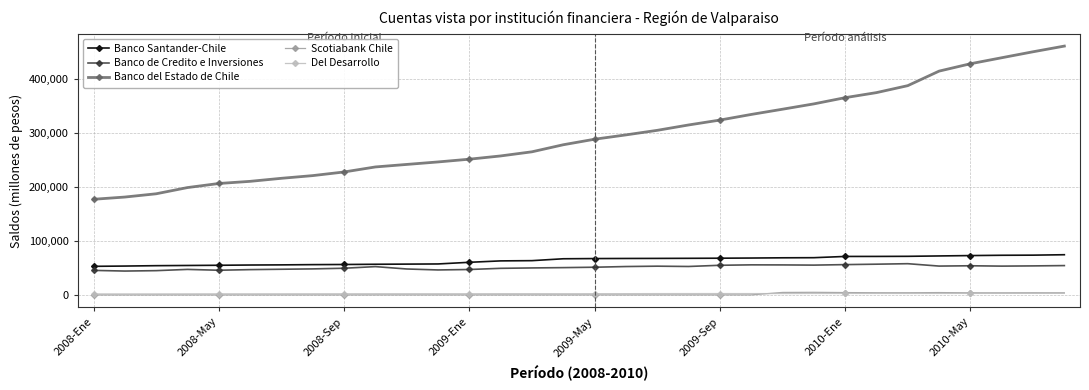

True or false: Scotiabank Chile has more than 1 points higher than both neighbors.

True